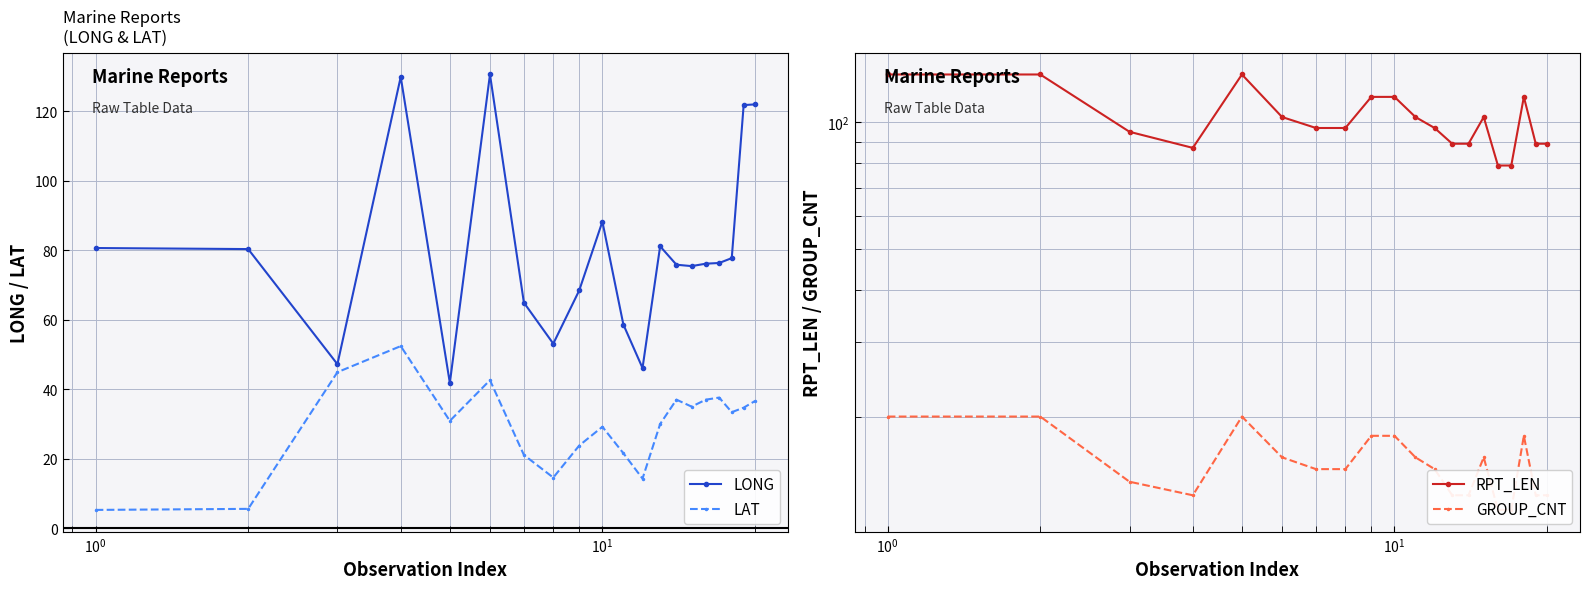

Rank the series by their average value, from lowest to highest.

GROUP_CNT, LAT, LONG, RPT_LEN